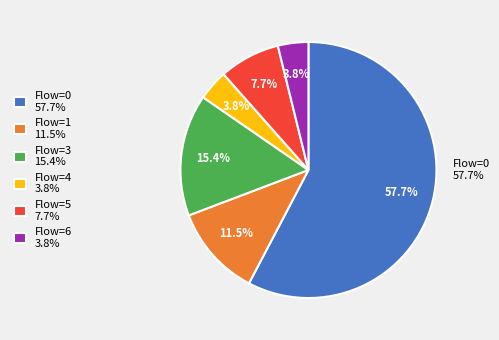

Approximately how many times larger is the value at Flow=3 15.4% compared to Flow=1 11.5%?

1.3